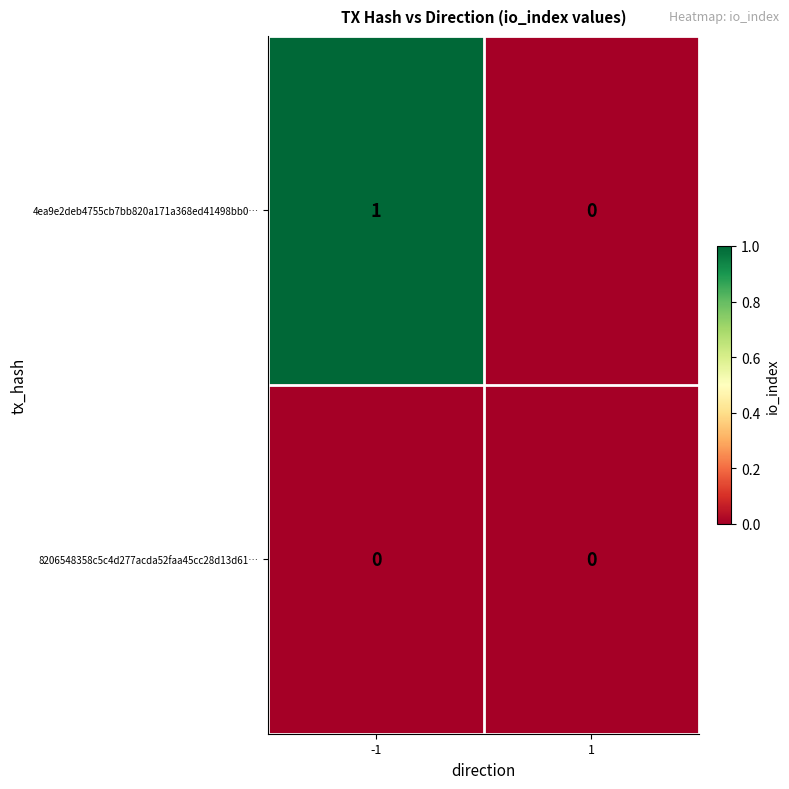

Between -1 and 1, which series saw the biggest shift?

4ea9e2deb4755cb7bb820a171a368ed41498bb0…